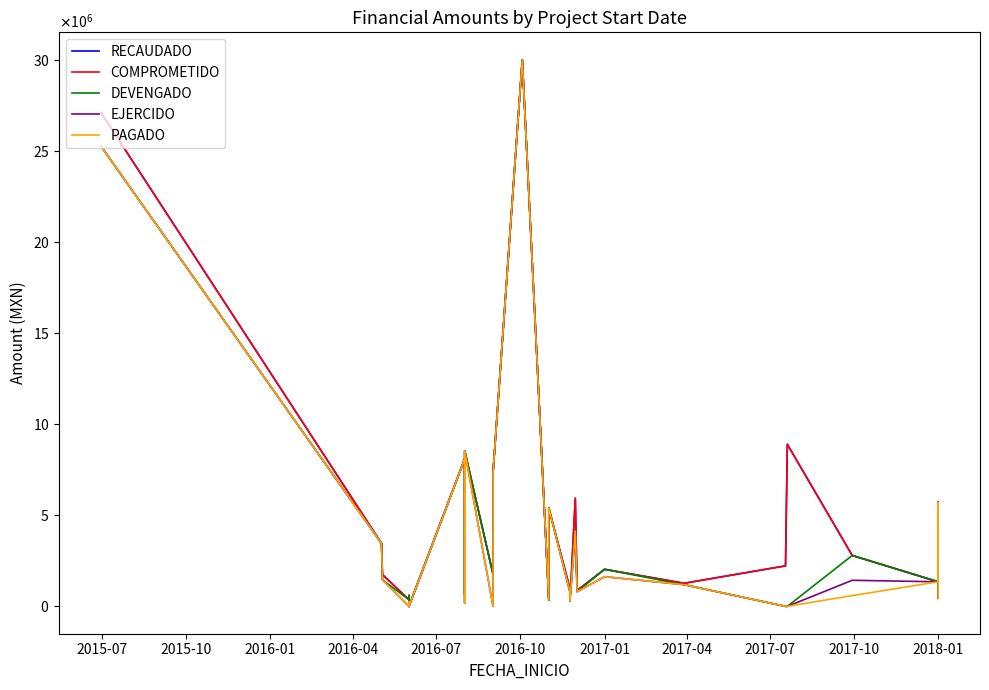

In EJERCIDO, how many points are lower than both neighbors (excluding endpoints)?

10